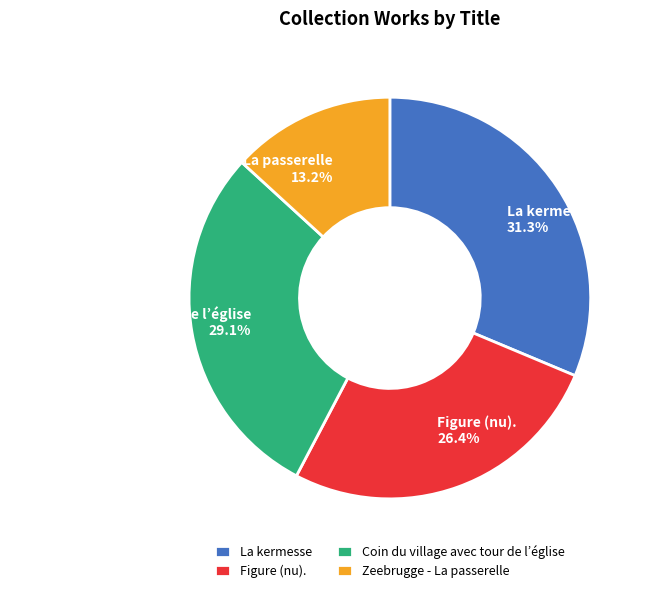

How many segments does this pie chart have?

4